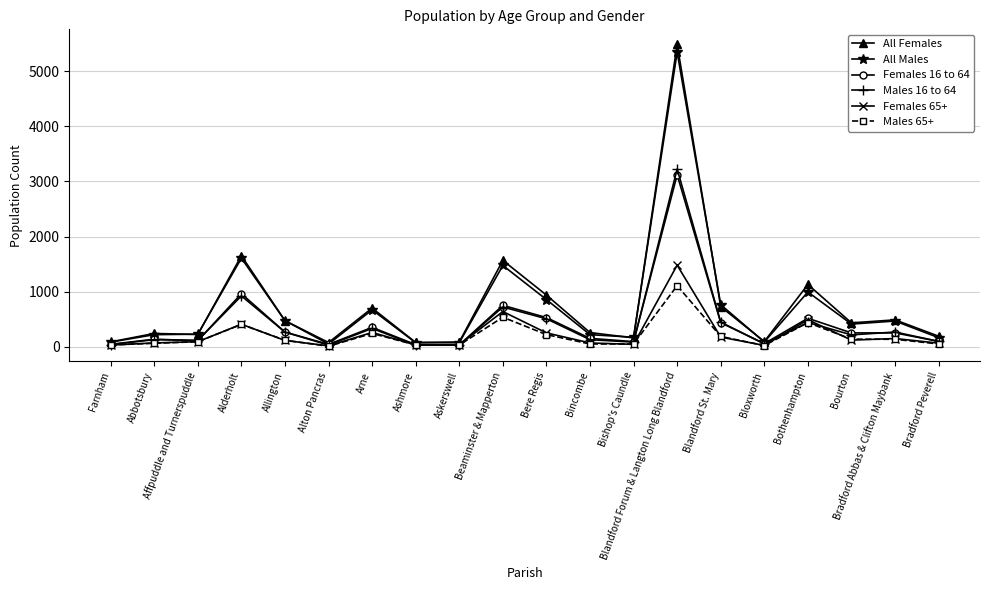

What is the label of the 3rd point from the left?

Affpuddle and Turnerspuddle